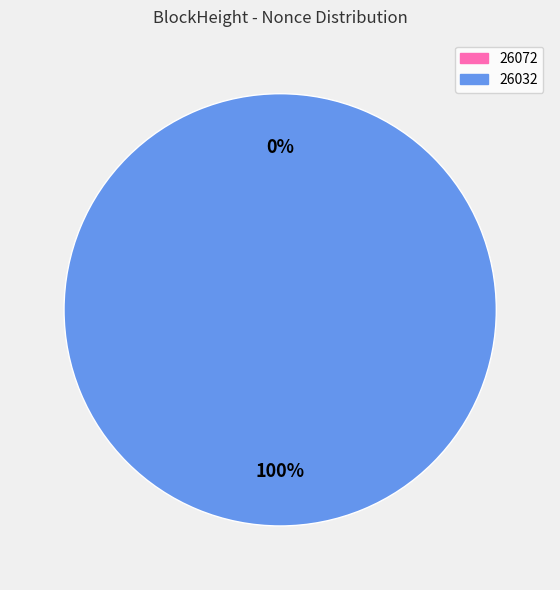

Count the number of slices in the pie.

2